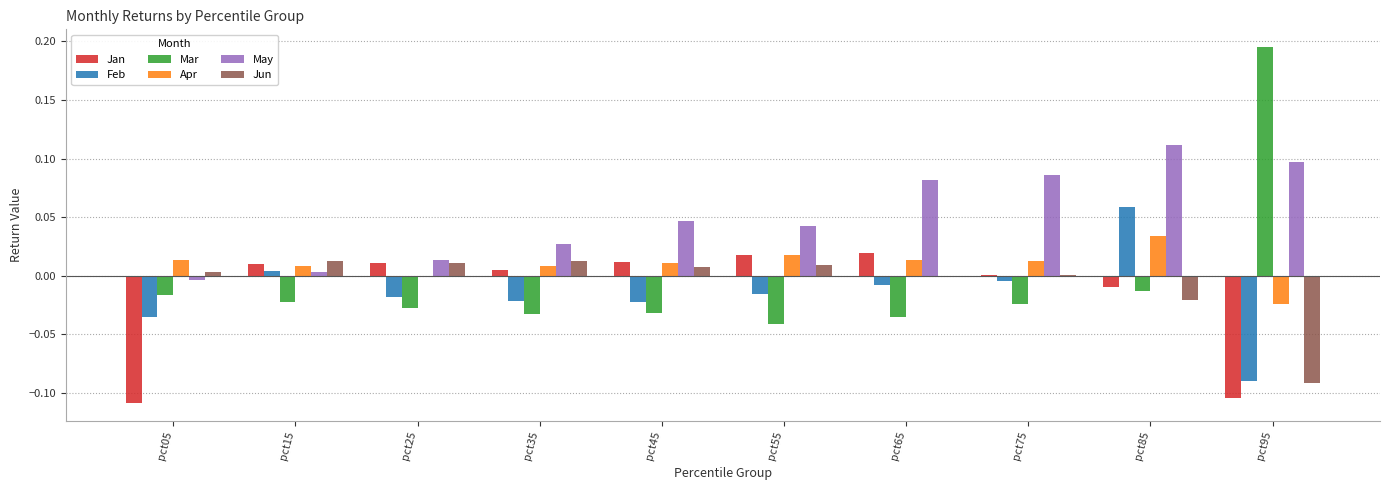

Which series has the largest total across all categories?

May